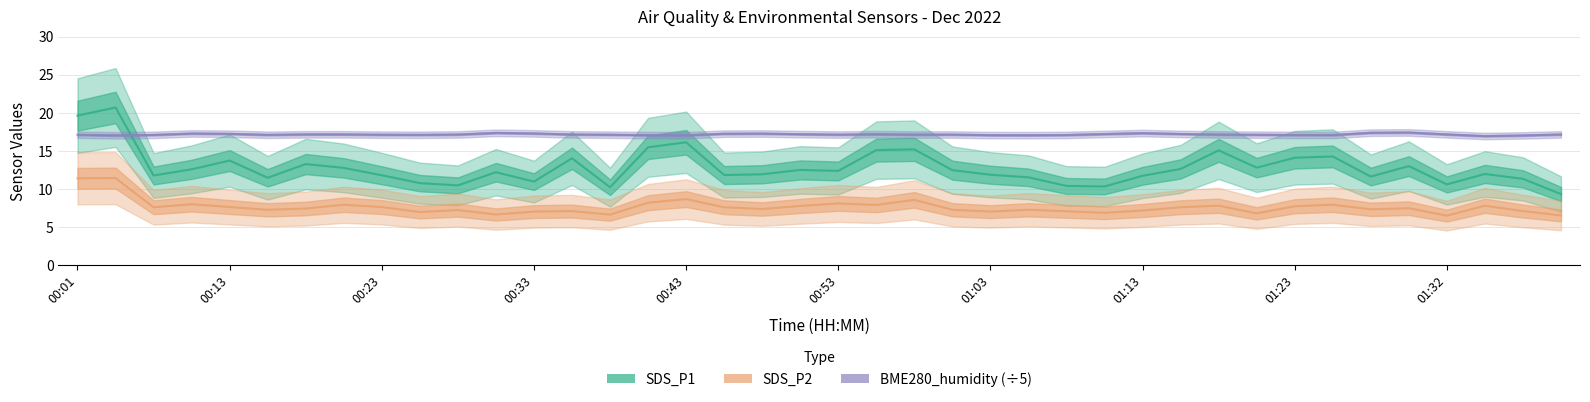

At which category does BME280_humidity reach its first local peak?

00:11